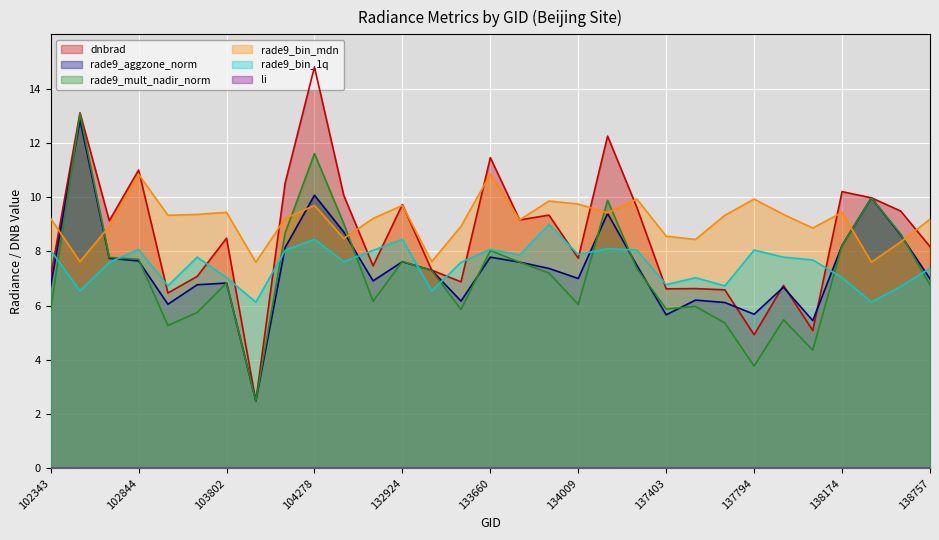

What is the difference between the maximum and minimum values in the rade9_bin_mdn series?

3.2